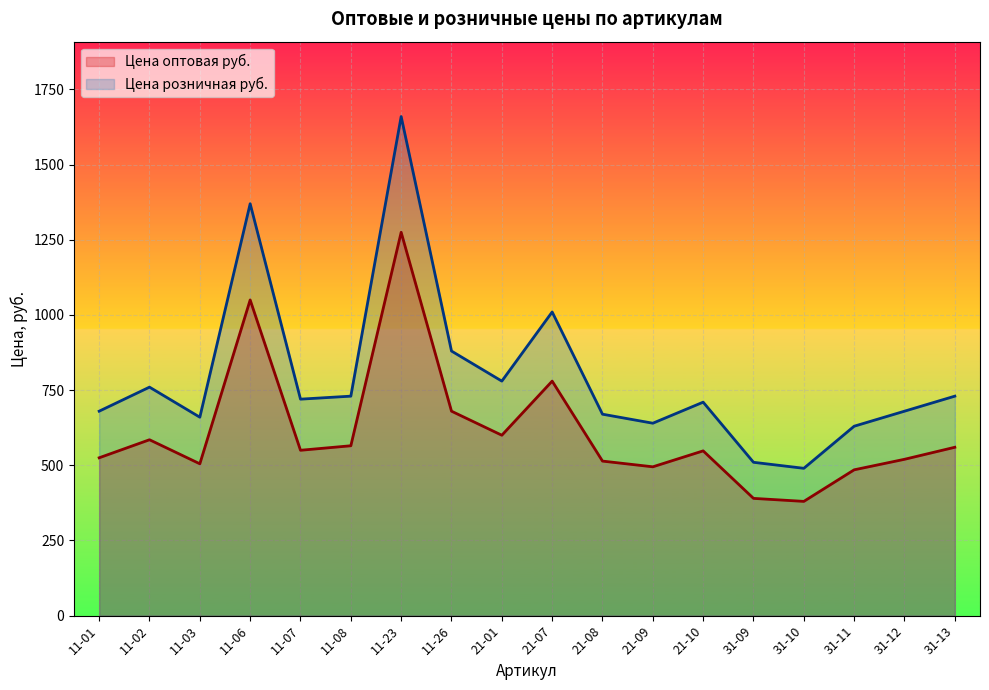

Read the Цена розничная руб. value at 21-10, to the nearest 100.

700